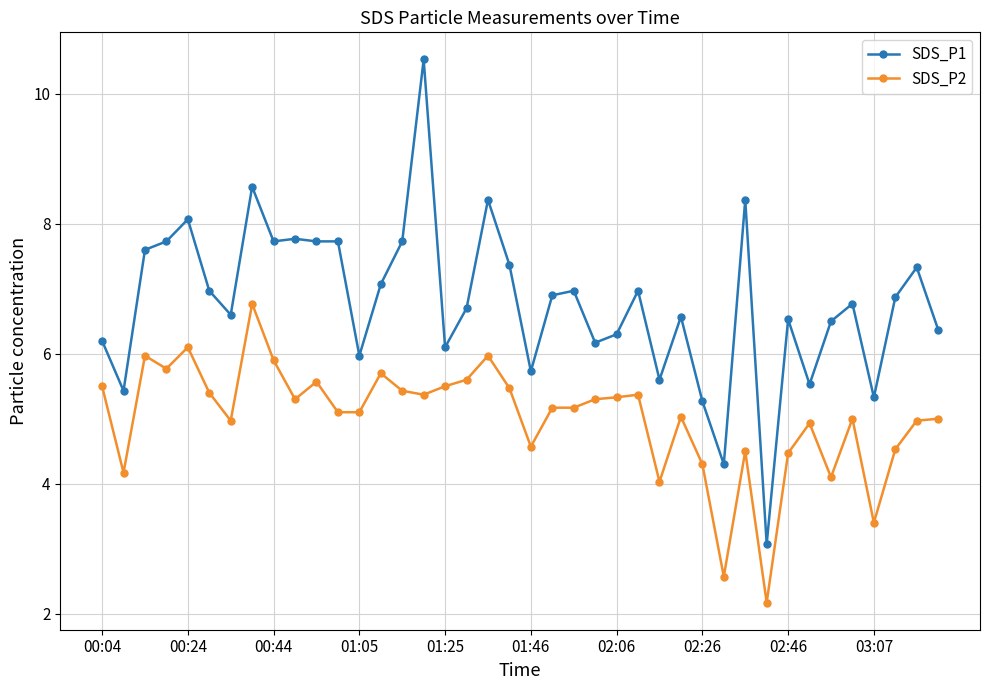

Count the number of data series in this chart.

2